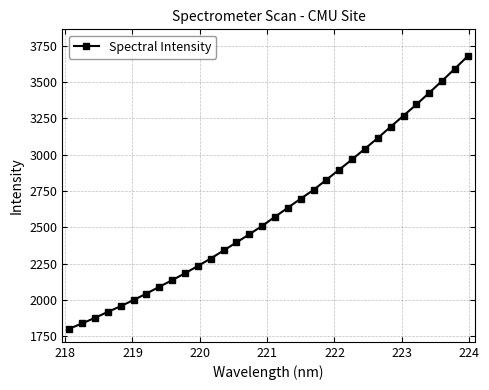

How many data points are less than 2572?

16